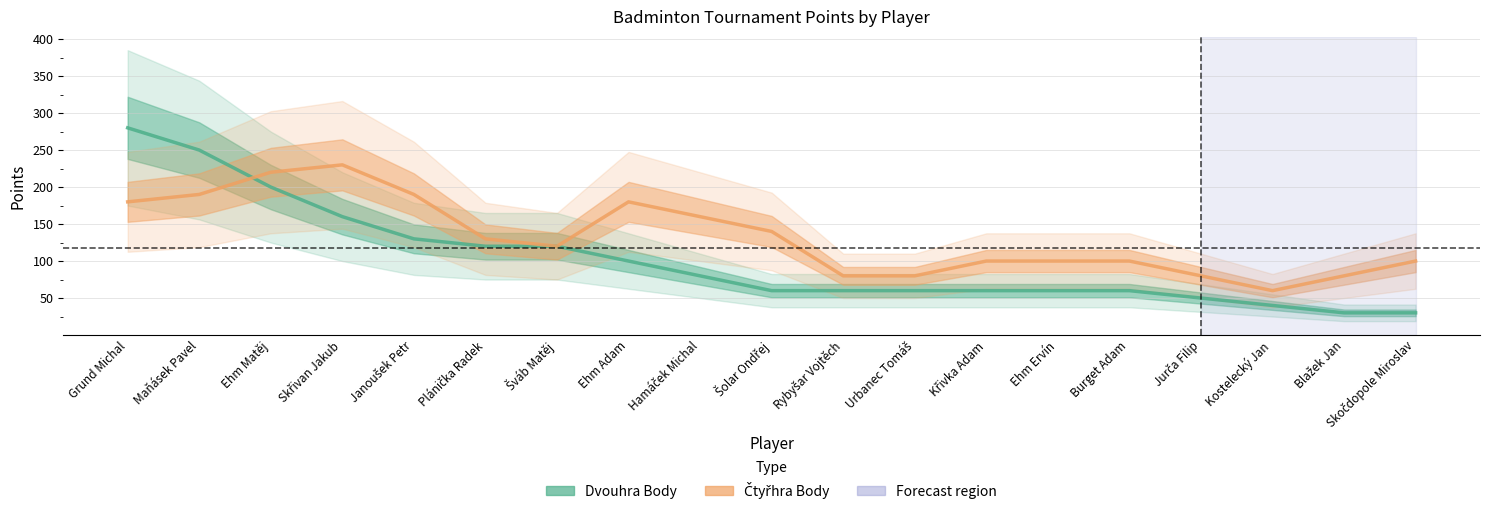

Which series has the widest spread of values?

Dvouhra Body